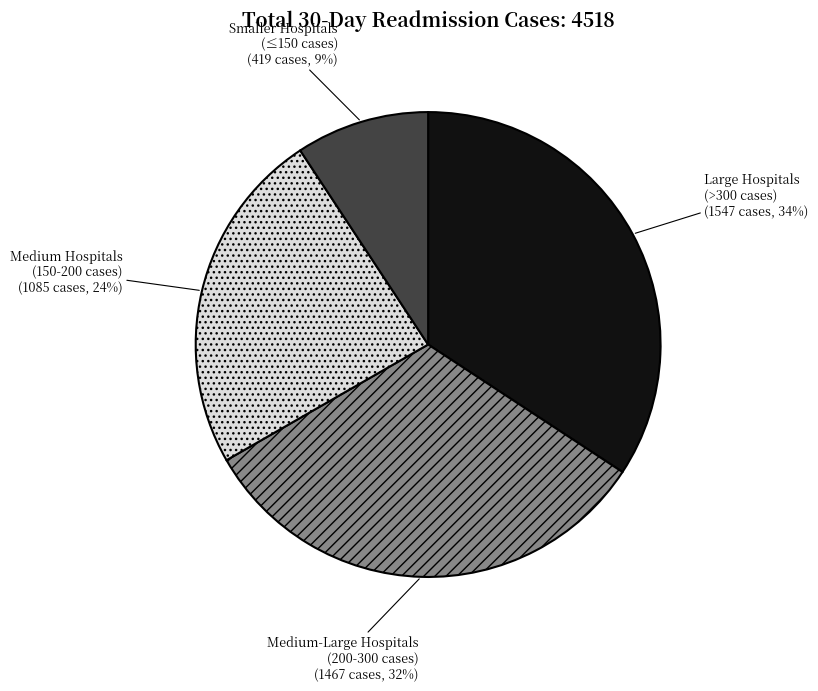

To the nearest percent, what portion does Medium Hospitals (150-200 cases) represent?

24%